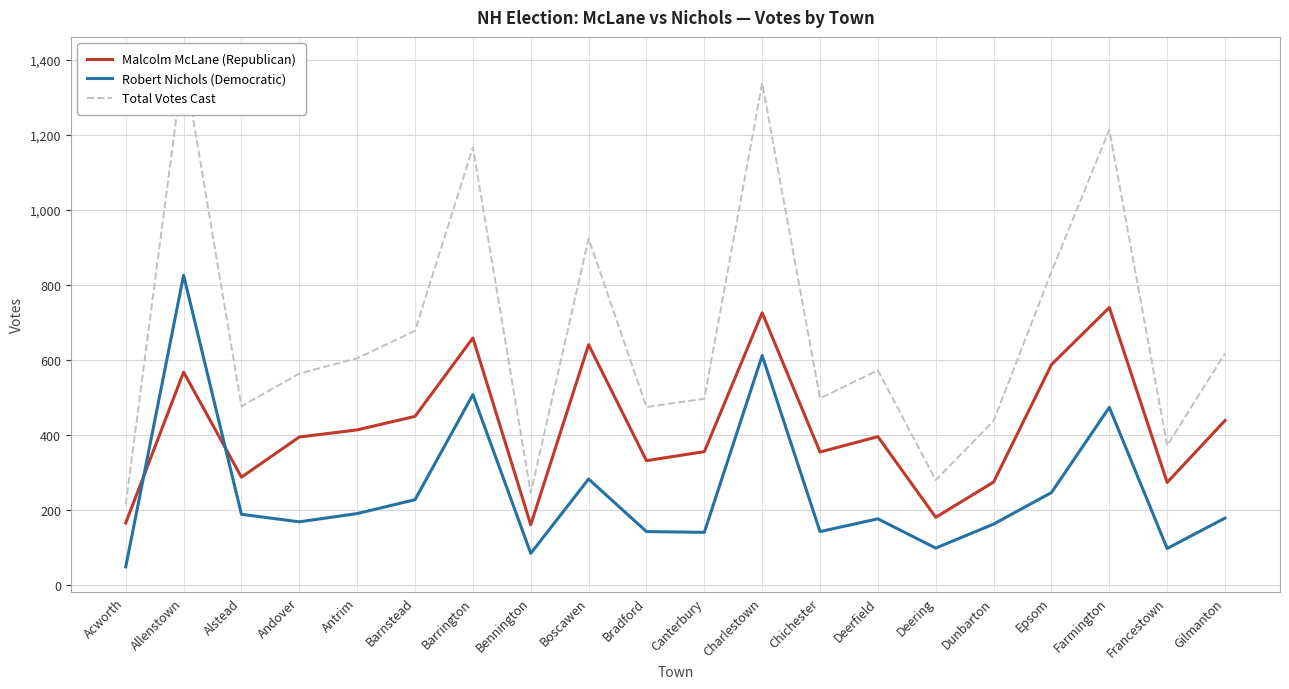

What are all the series names shown in the legend?

Malcolm McLane (Republican), Robert Nichols (Democratic), Total Votes Cast